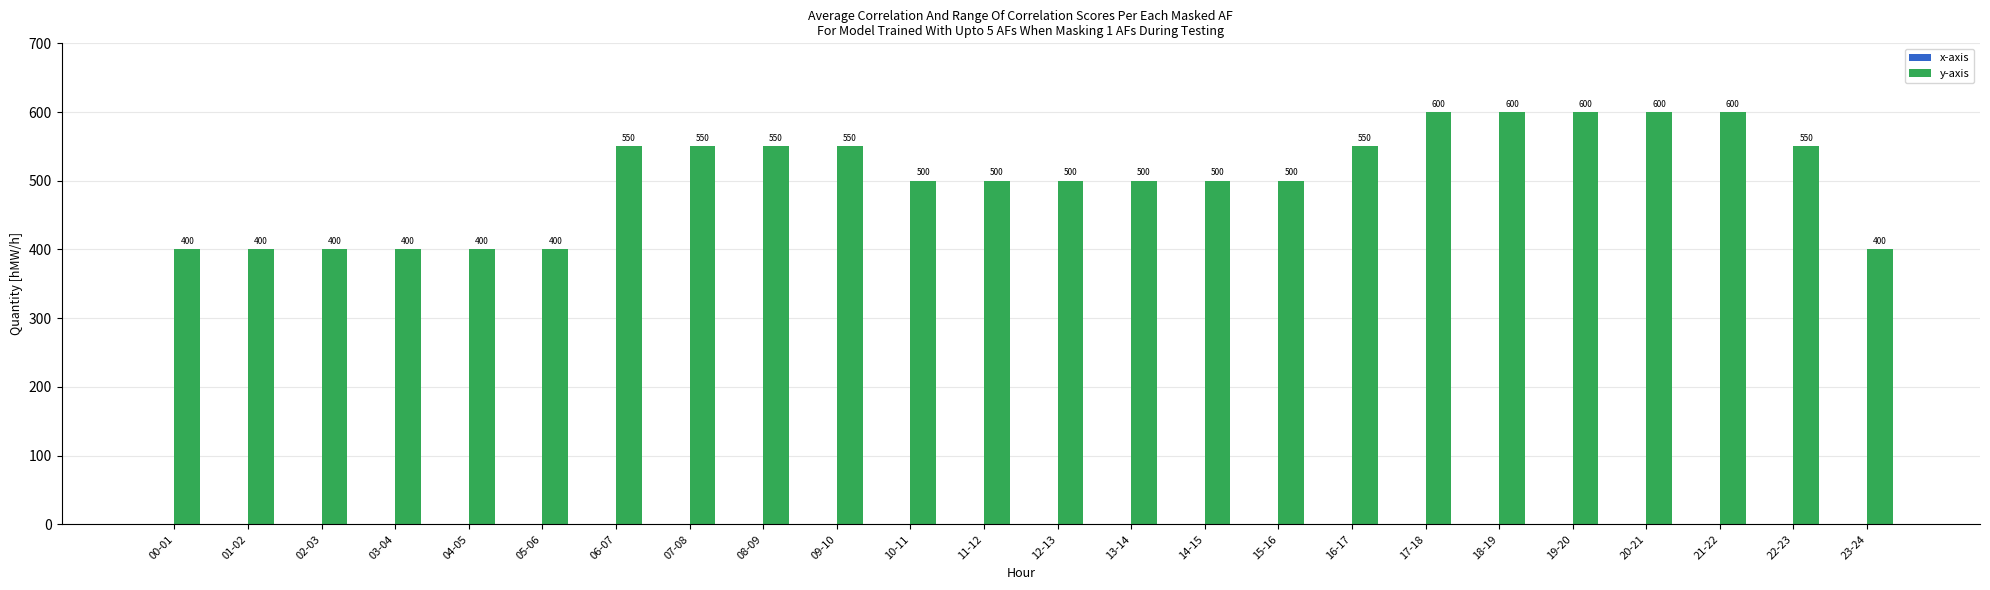

Between 06-07 and 11-12, which is larger?

06-07